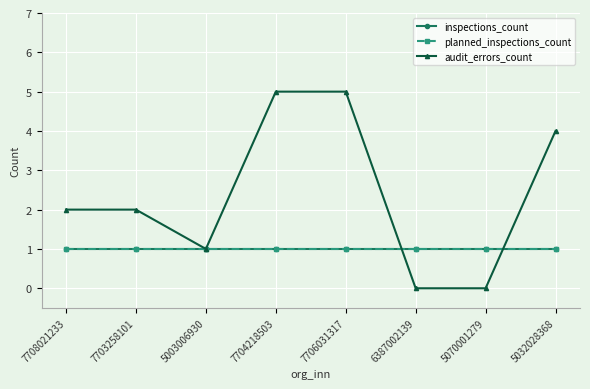

Does the chart have visible grid lines?

Yes